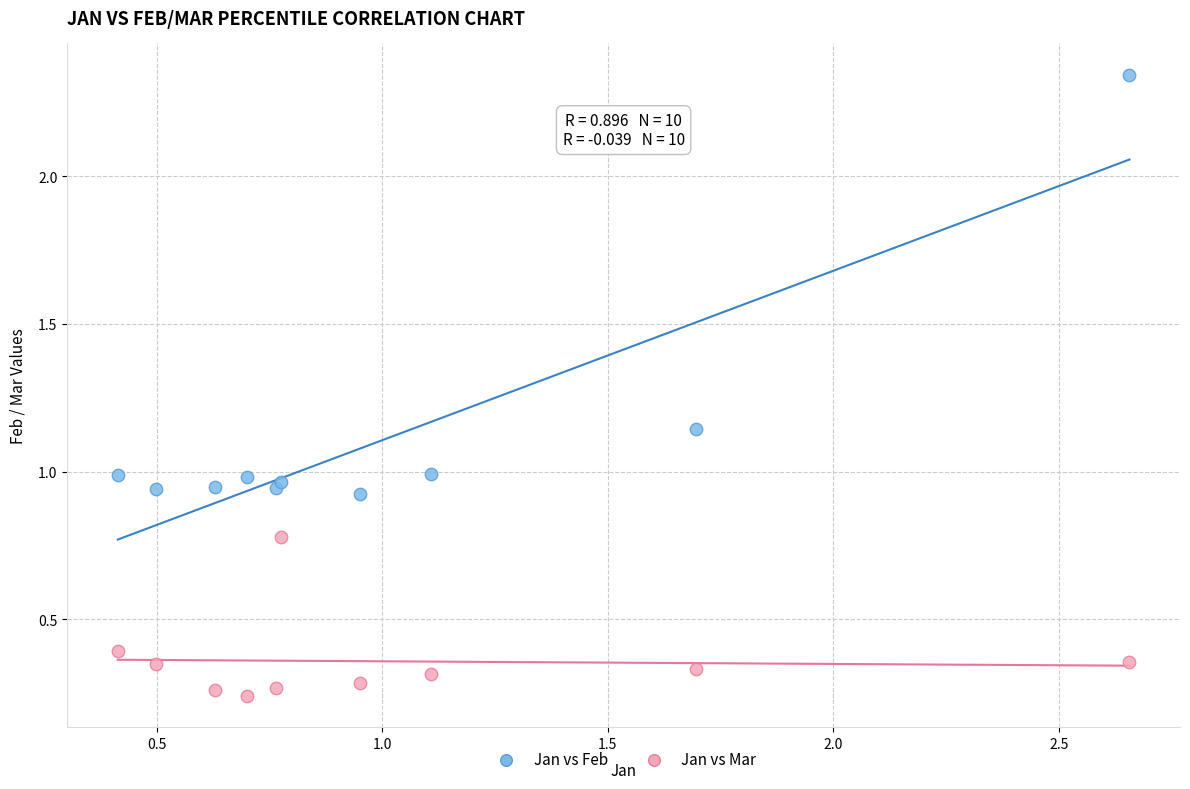

What is the X range (max minus min) for the scatter plot?

2.2